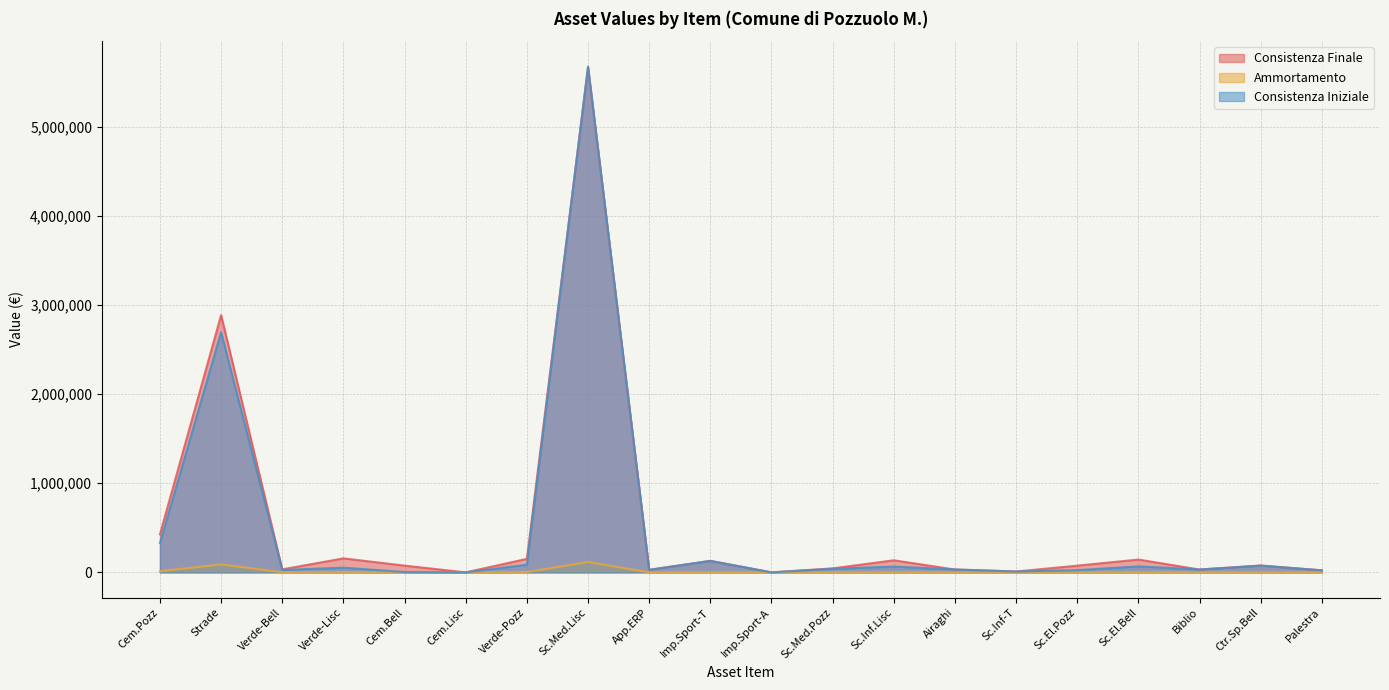

At which category is the sum across all series the highest?

Sc.Med.Lisc